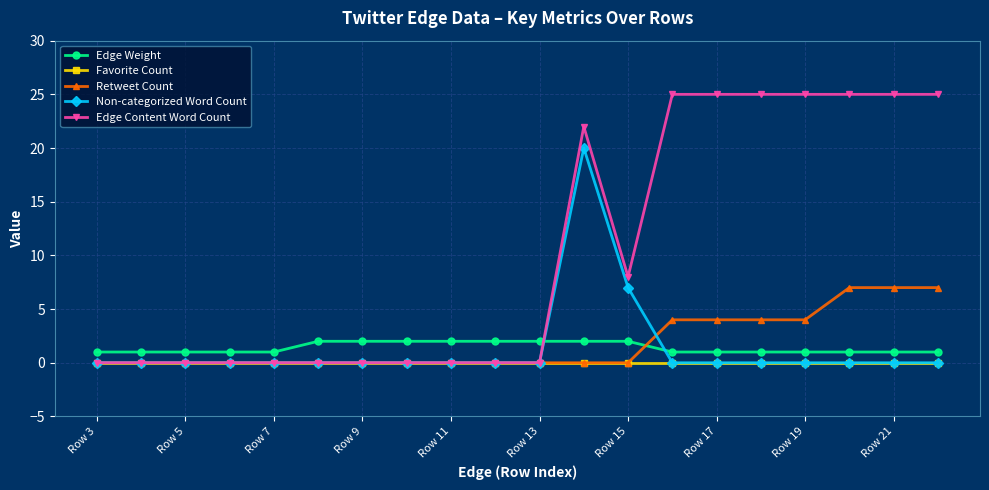

At how many categories does at least one series exceed 19?

8